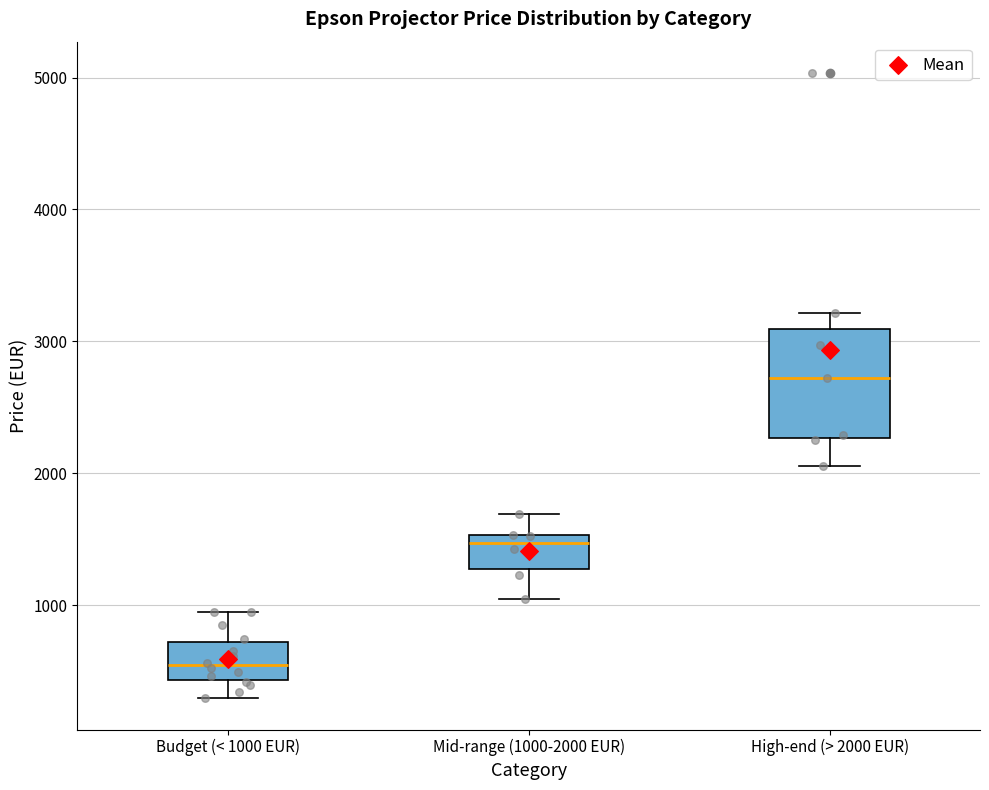

Which box has the highest median line?

High-end (> 2000 EUR)